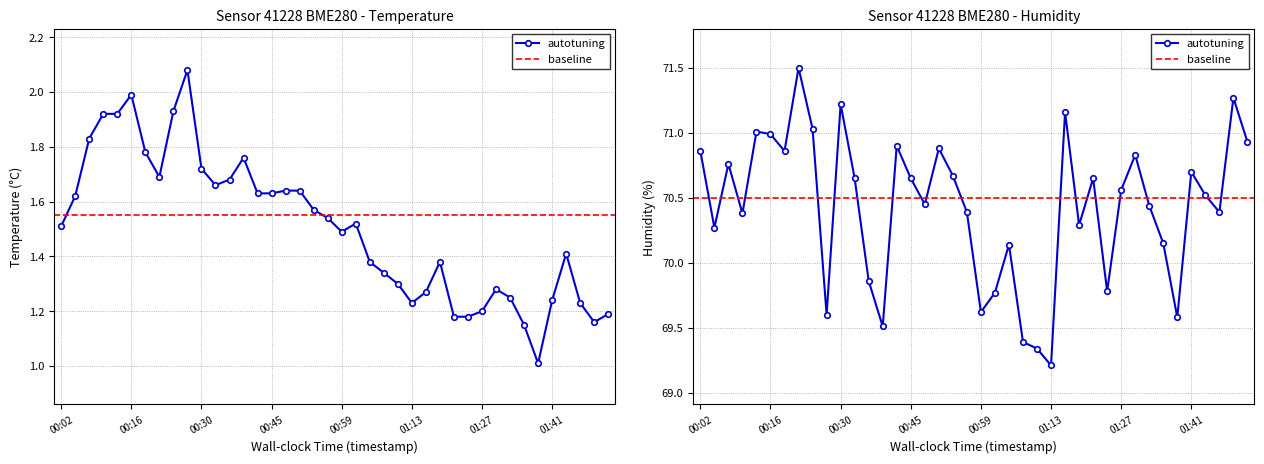

What is the difference between the humidity values at 26 and 37?

0.8